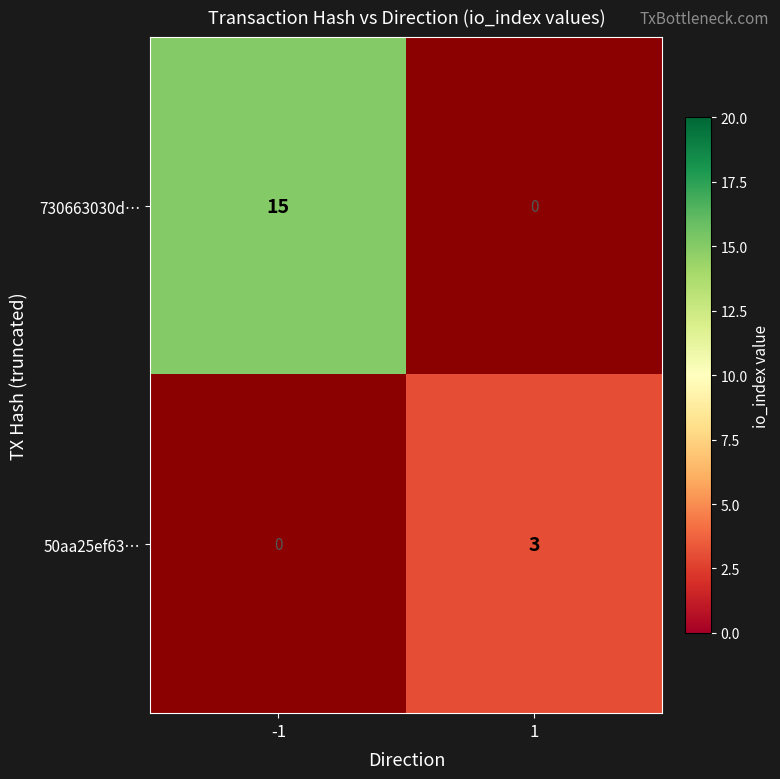

The 50aa25ef63… series shows 2 at 1. True or false?

False